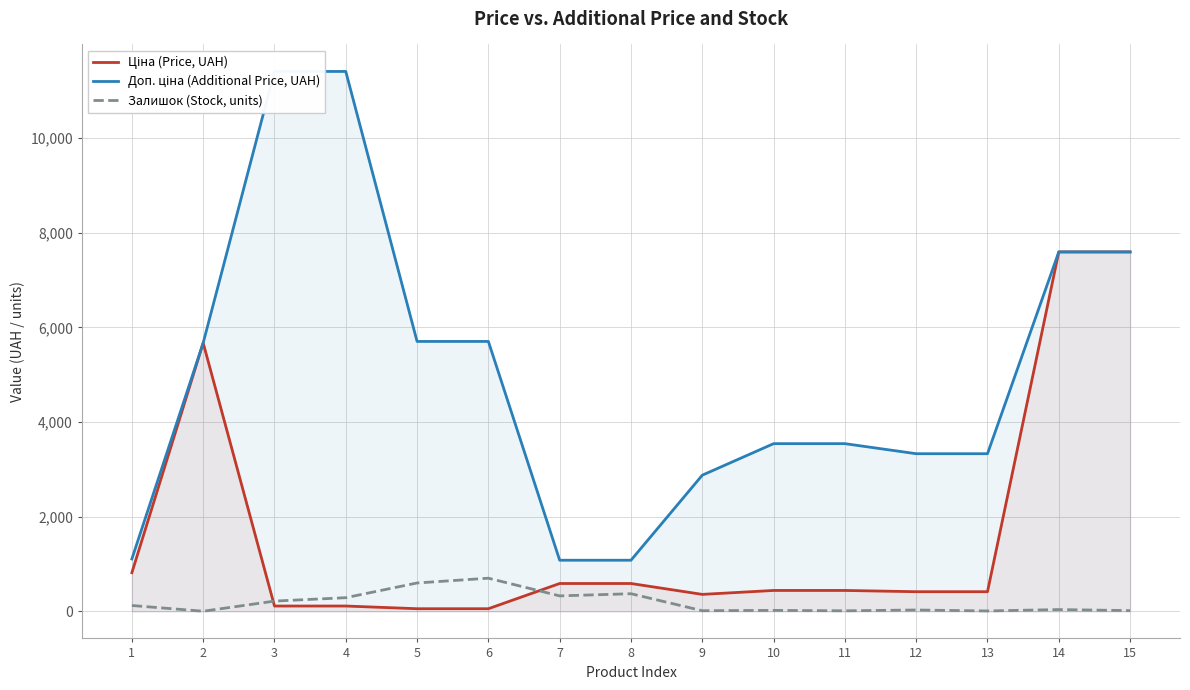

Rank the series at 9 from highest to lowest value.

Доп. ціна (Additional Price, UAH), Ціна (Price, UAH), Залишок (Stock, units)